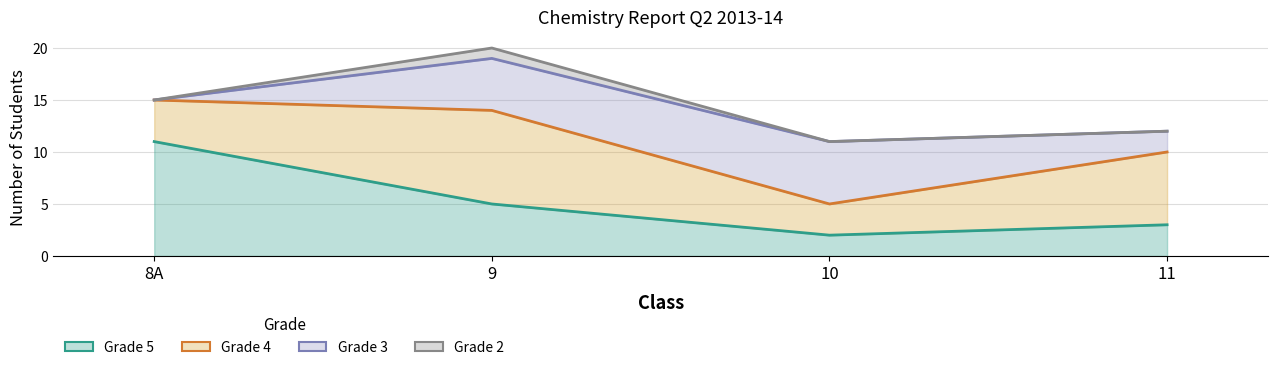

The value of Grade 3 at 10 is 6. True or false?

True